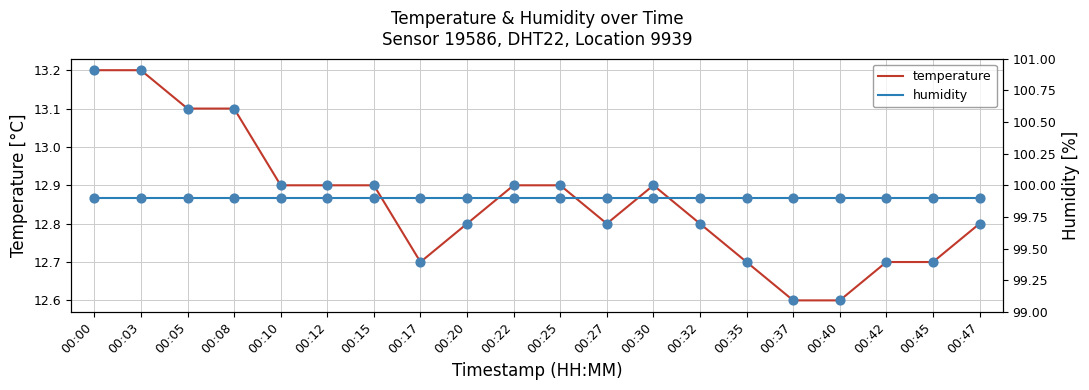

Which series contains the lowest Y value?

temperature